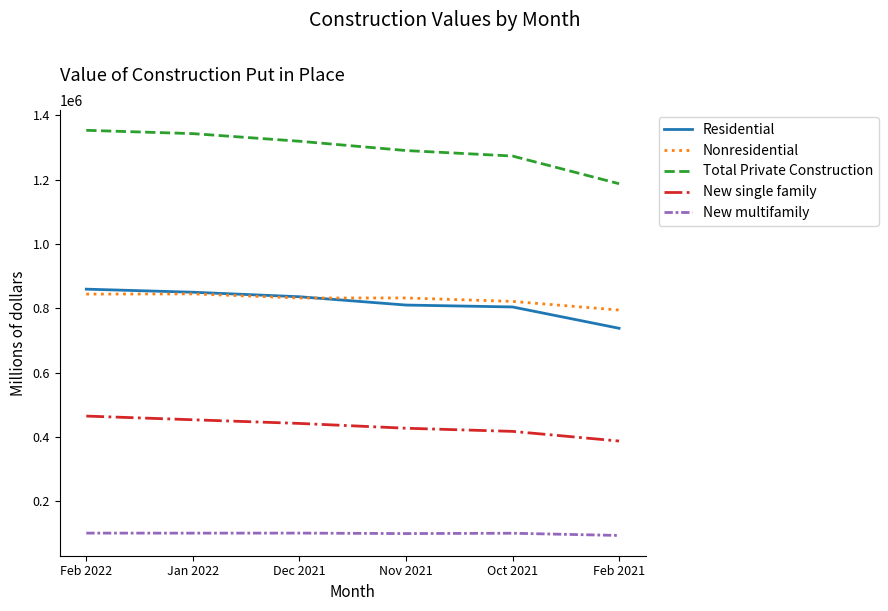

True or false: New single family and New multifamily cross at least once.

False